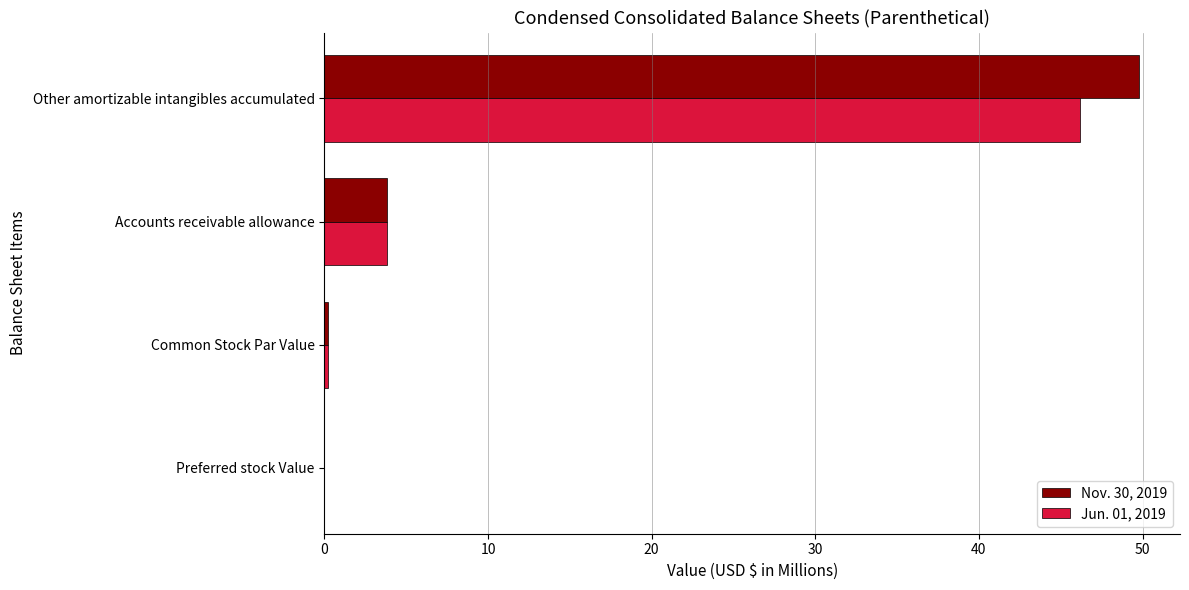

What is the sum of all Jun. 01, 2019 values?

50.2